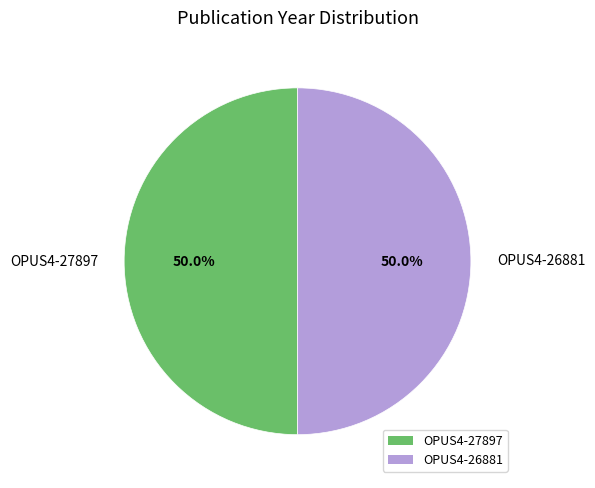

What percentage is NOT represented by OPUS4-27897?

50.0%